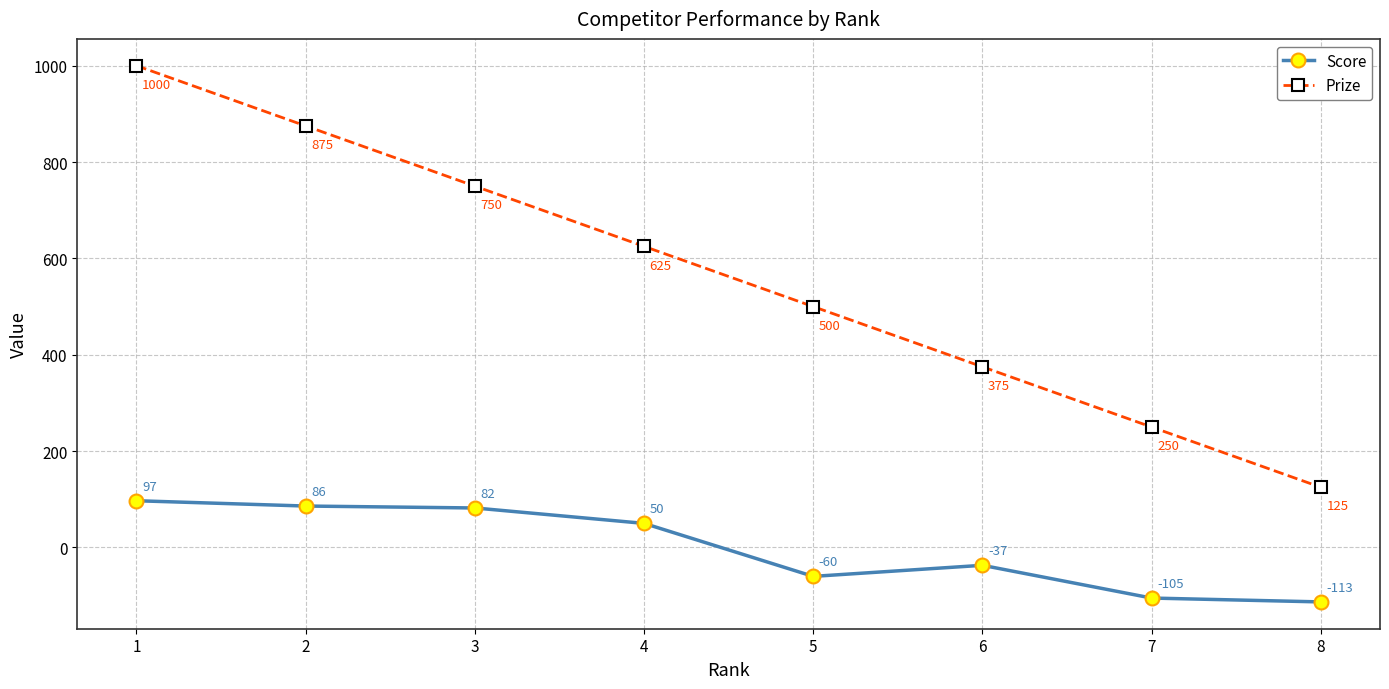

Rank the series by their maximum value, from highest to lowest.

Prize, Score